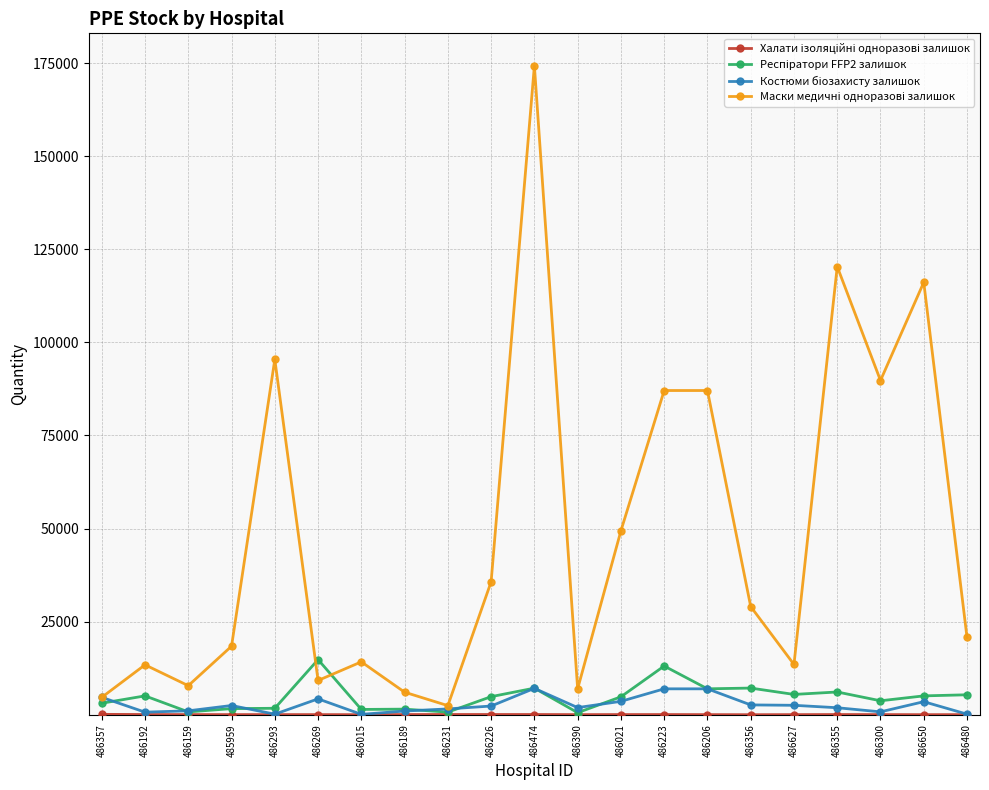

At which category is the sum across all series the highest?

486474